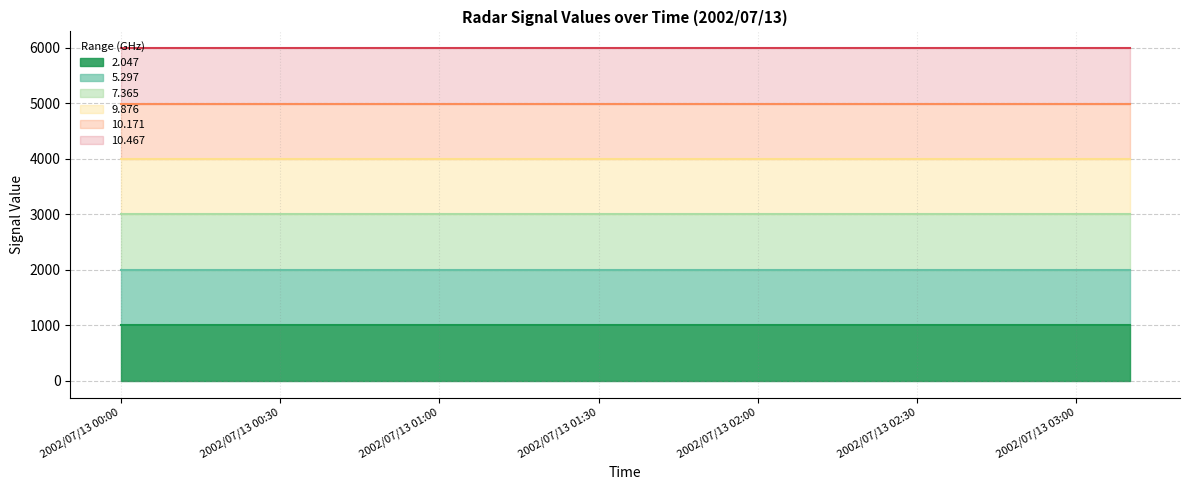

Is it true that 2.047 (line) equals 1470 at 14?

False